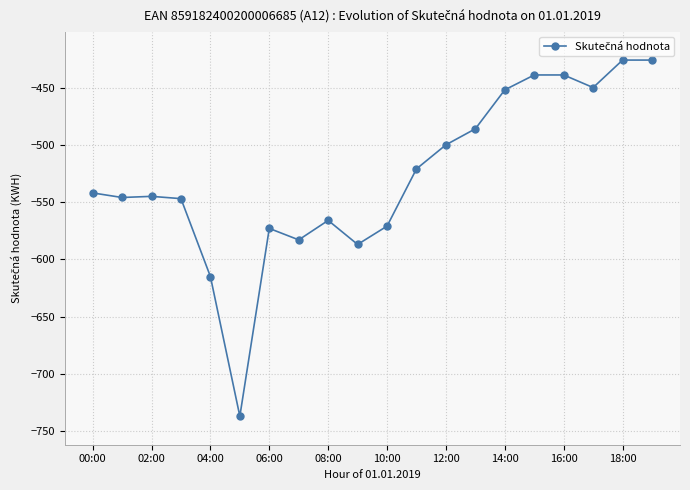

What is the value of the 14th point from the left?

-486